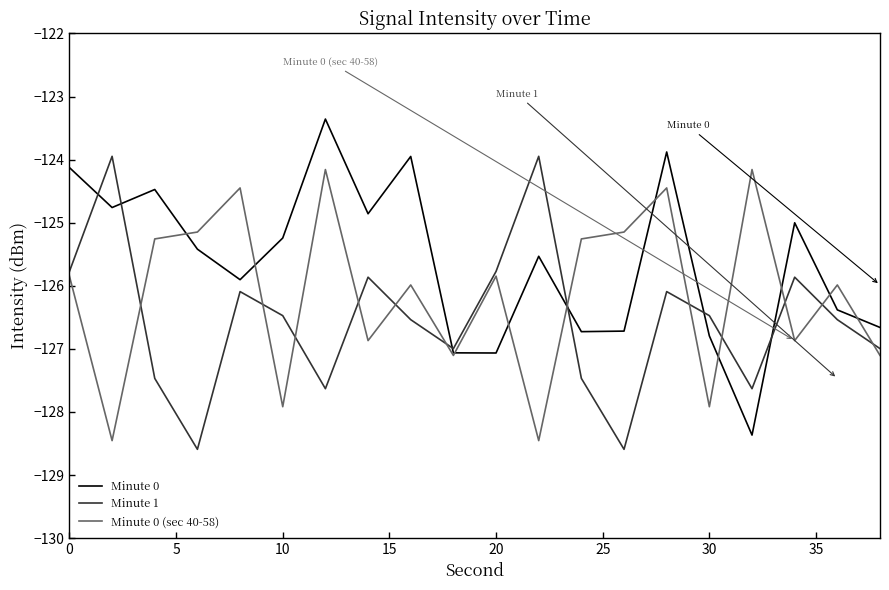

True or false: Minute 0 (sec 40-58) has more than 1 points higher than both neighbors.

True